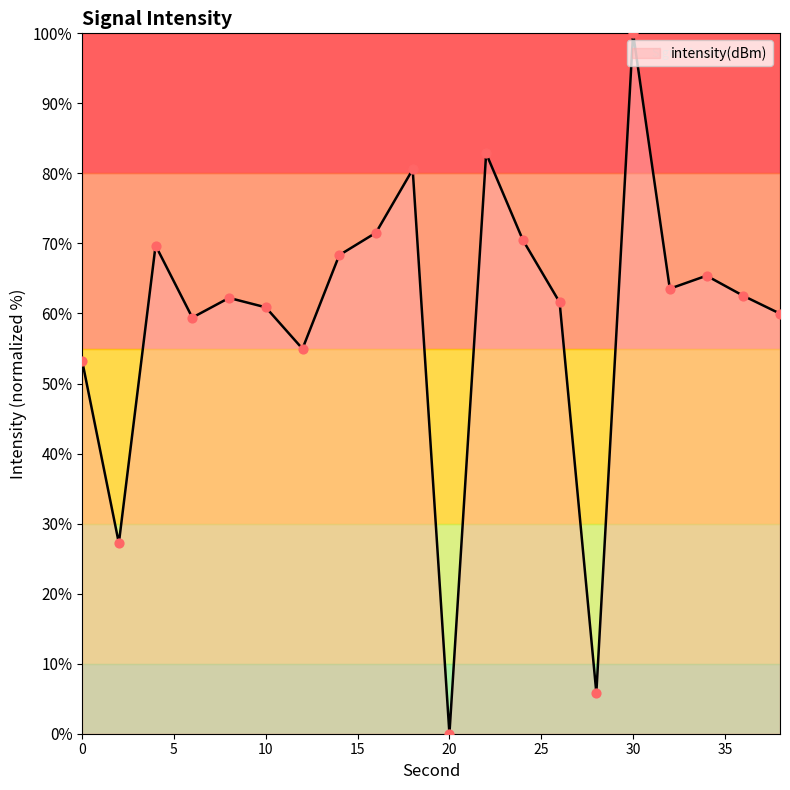

What is the greatest value displayed?

100.0